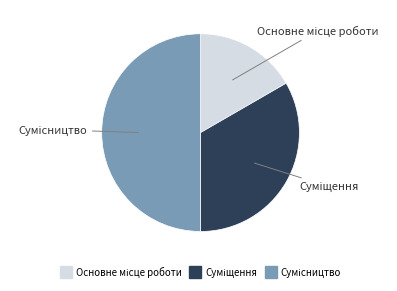

True or false: Основне місце роботи accounts for 17% of the total.

True